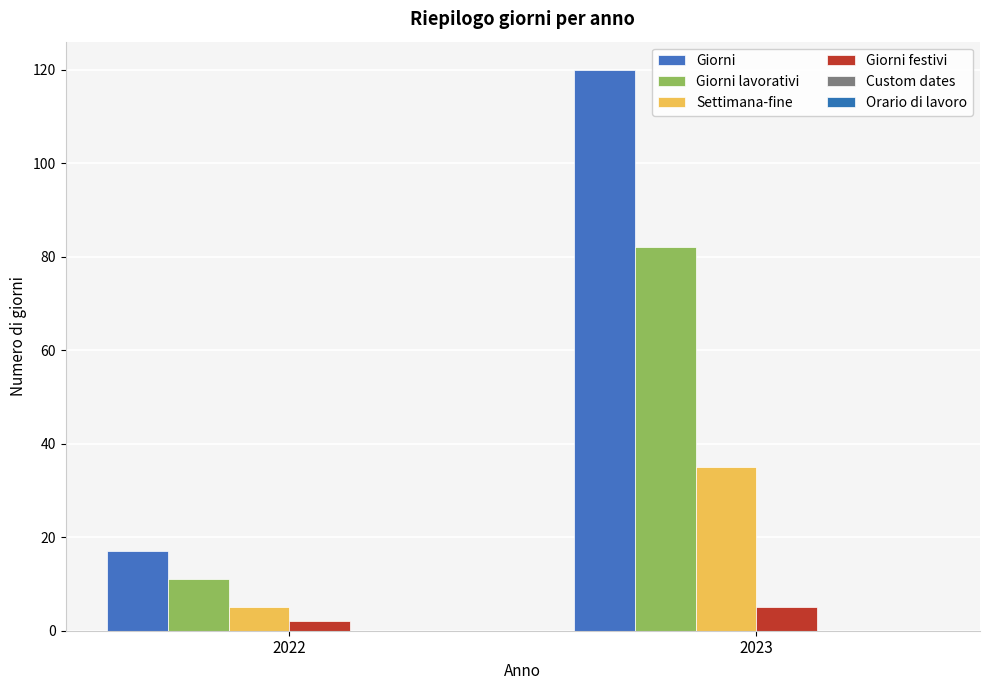

Which series has the largest total across all categories?

Giorni